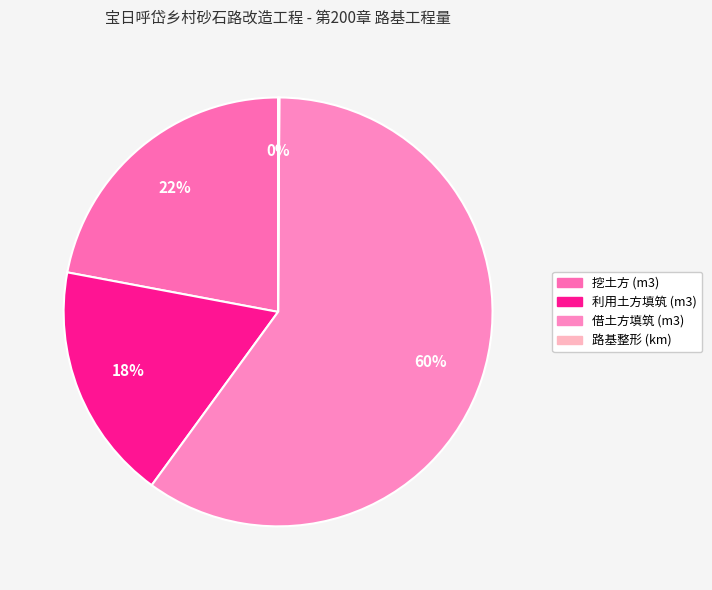

To the nearest percent, what is the difference between the largest and smallest slice percentages?

60%